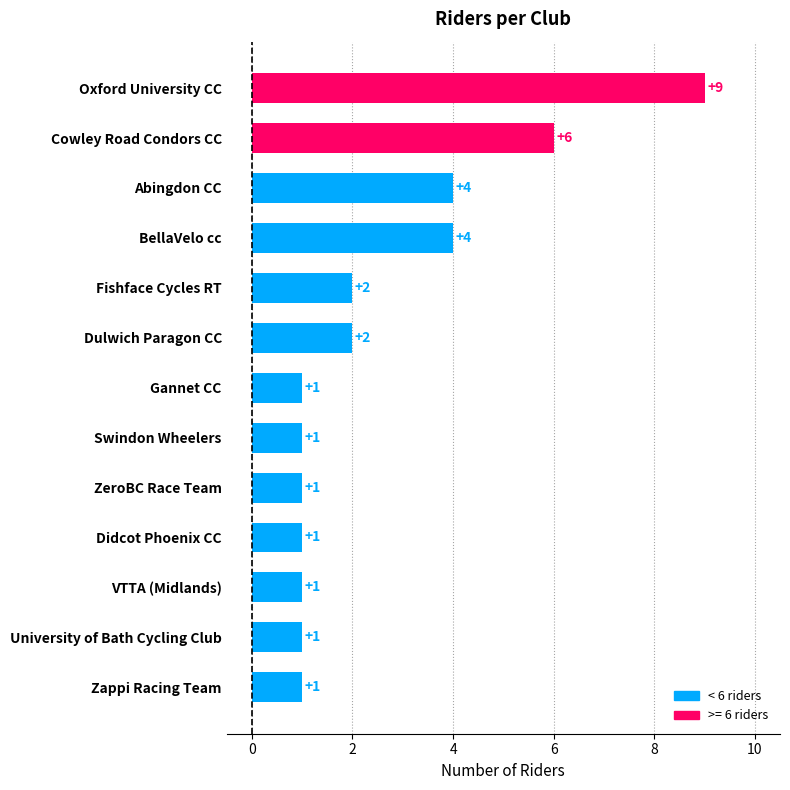

How many series are shown in this chart?

1